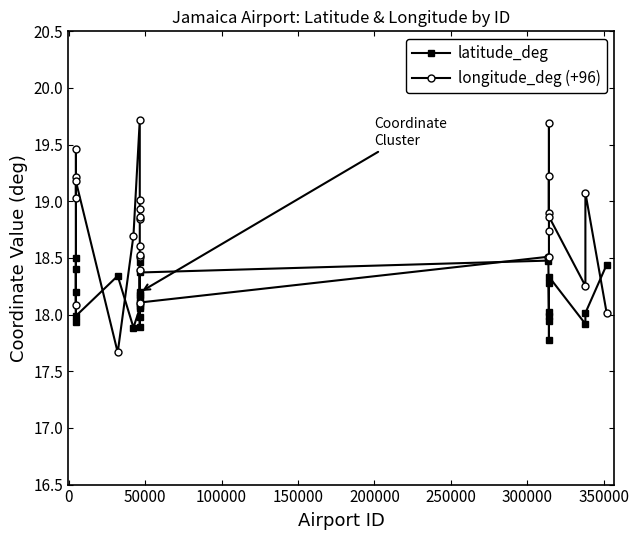

What is the difference between the second highest and second lowest values in the longitude_deg (+96) series?

1.7